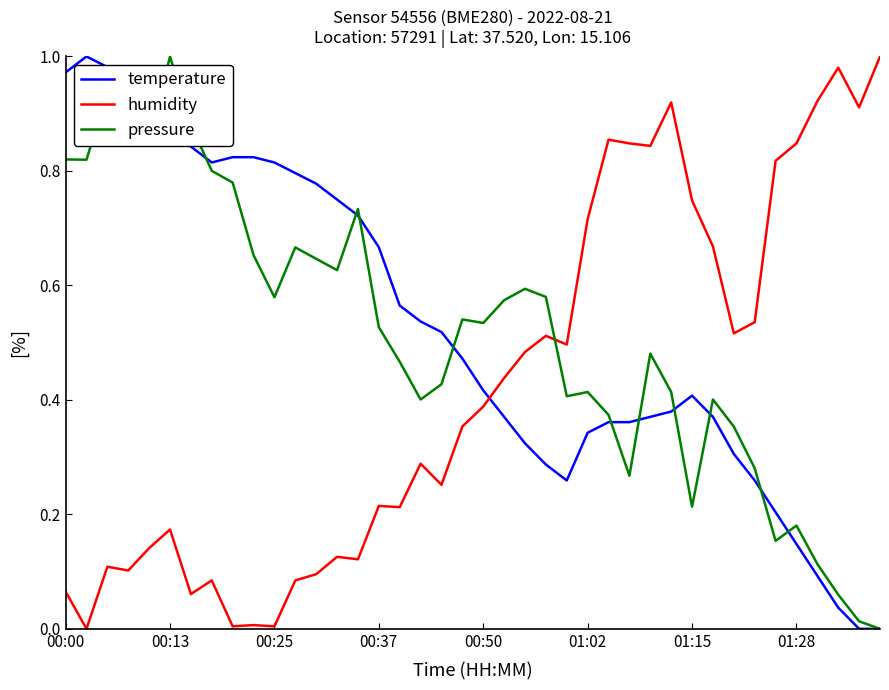

True or false: pressure and humidity cross at least once.

True